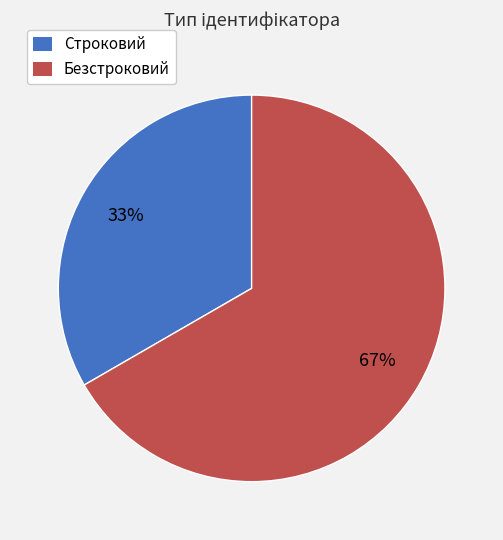

Is the sum of Безстроковий and Строковий greater than half?

Yes